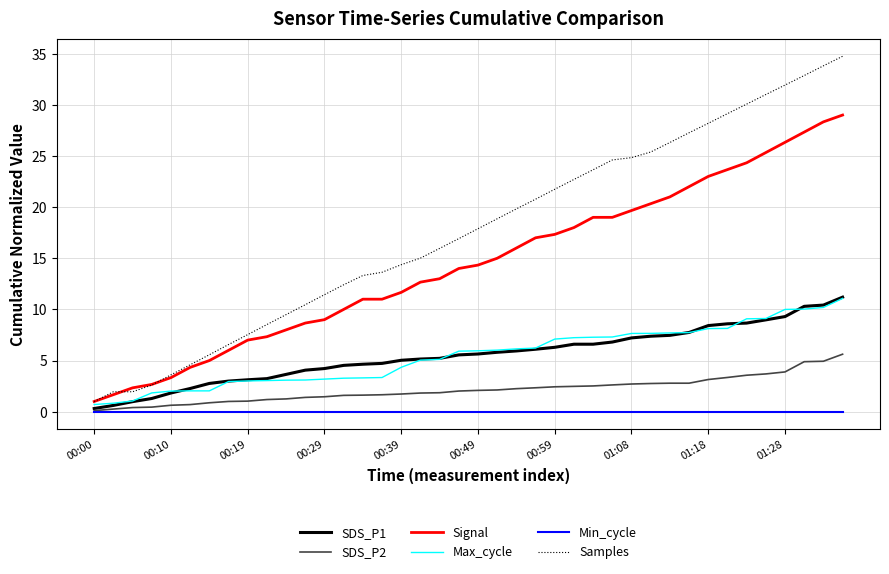

What is the difference between the maximum and second lowest values in the SDS_P1 series?

10.6